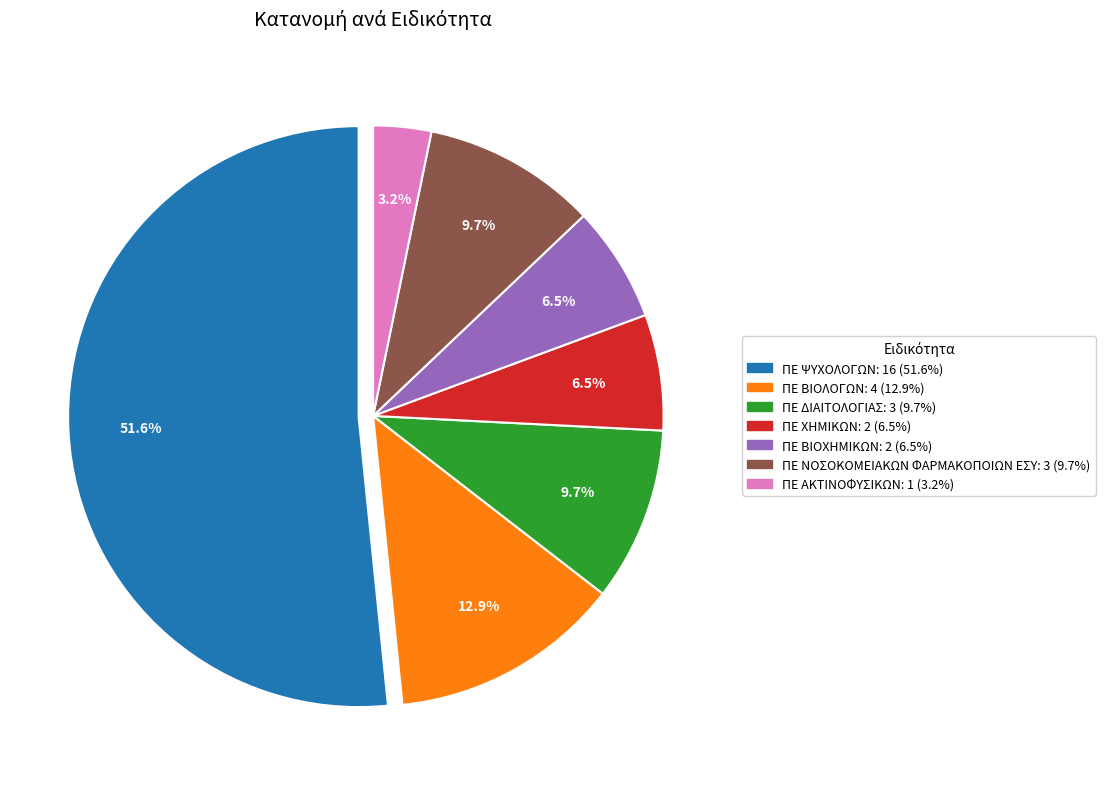

Which has a higher value, ΠΕ ΒΙΟΛΟΓΩΝ or ΠΕ ΝΟΣΟΚΟΜΕΙΑΚΩΝ ΦΑΡΜΑΚΟΠΟΙΩΝ ΕΣΥ?

ΠΕ ΒΙΟΛΟΓΩΝ